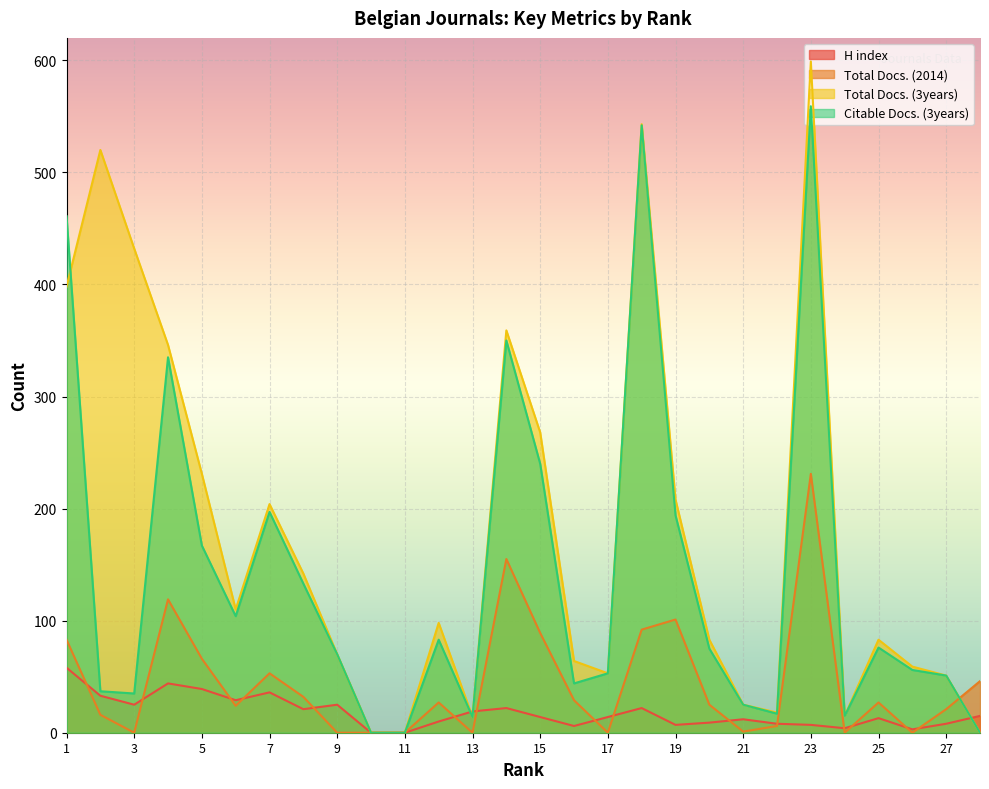

What is the value of the Citable Docs. (3years) point at the 24th from the left?

15